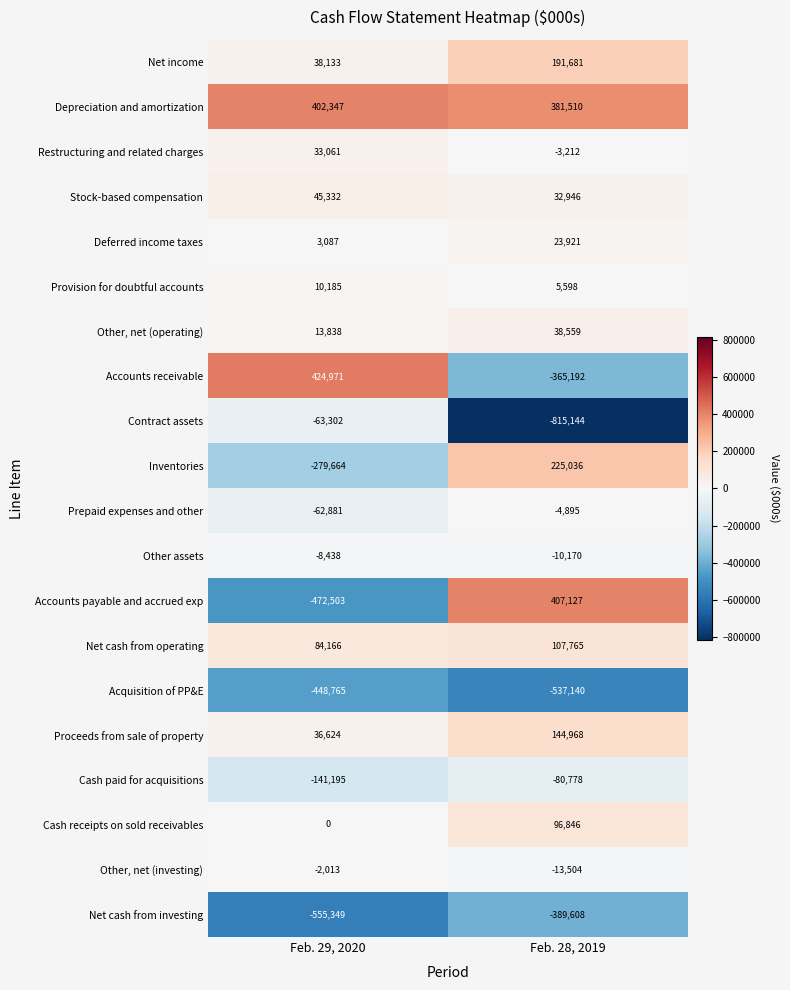

At which label is Depreciation and amortization closest to 391928?

Feb. 28, 2019